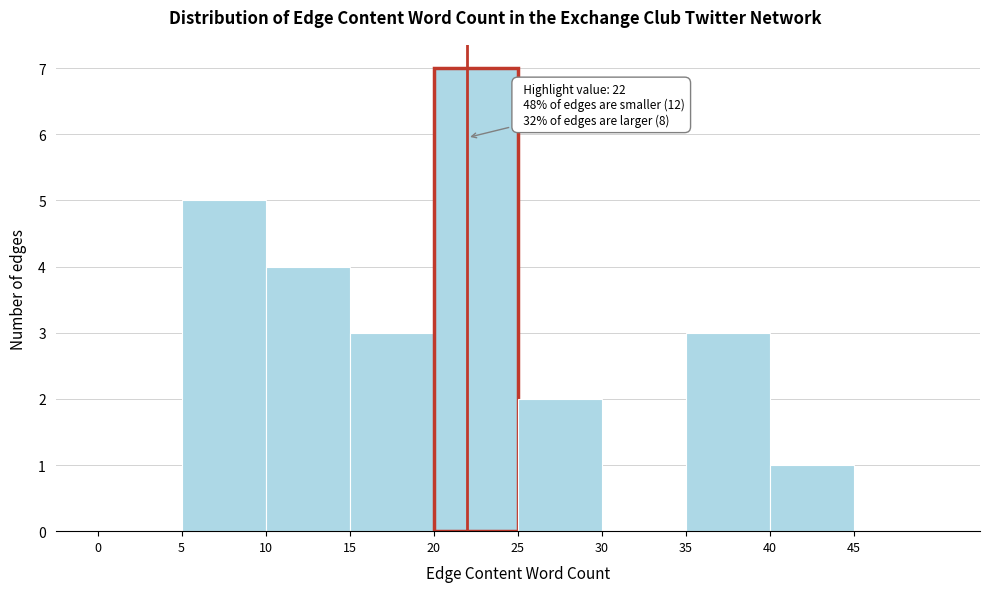

Which range on the x-axis has the tallest bar?

20 to 25